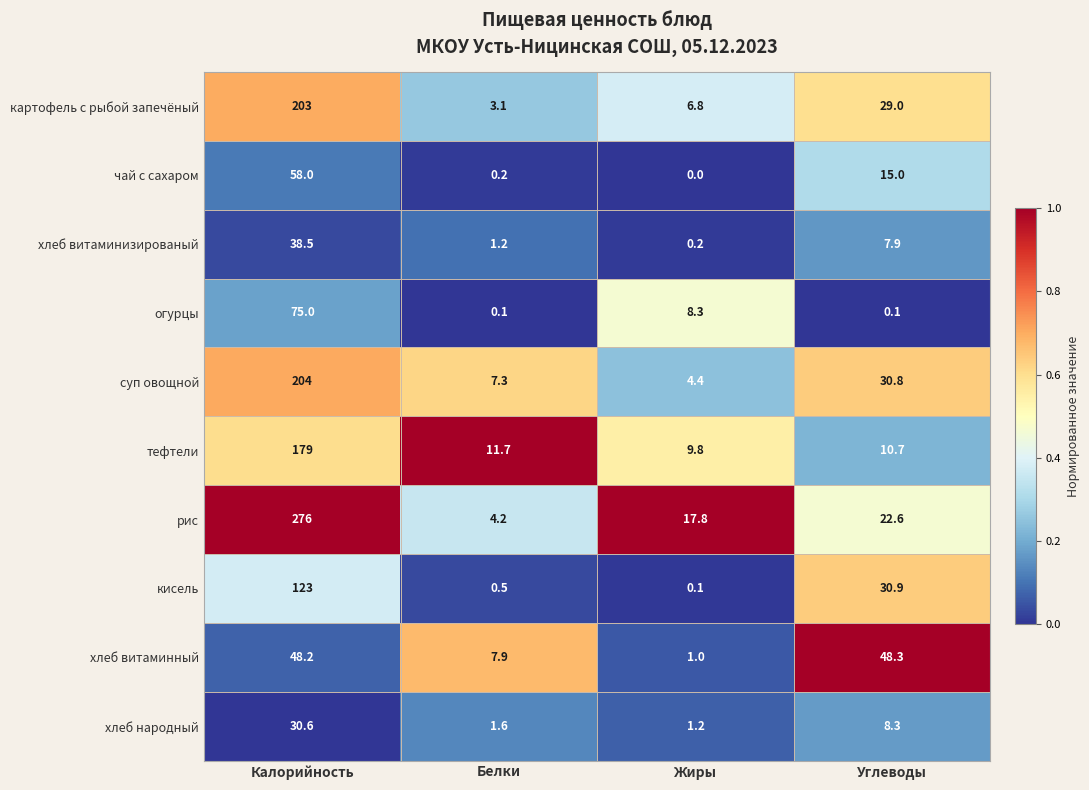

Which series has the largest total across all categories?

рис